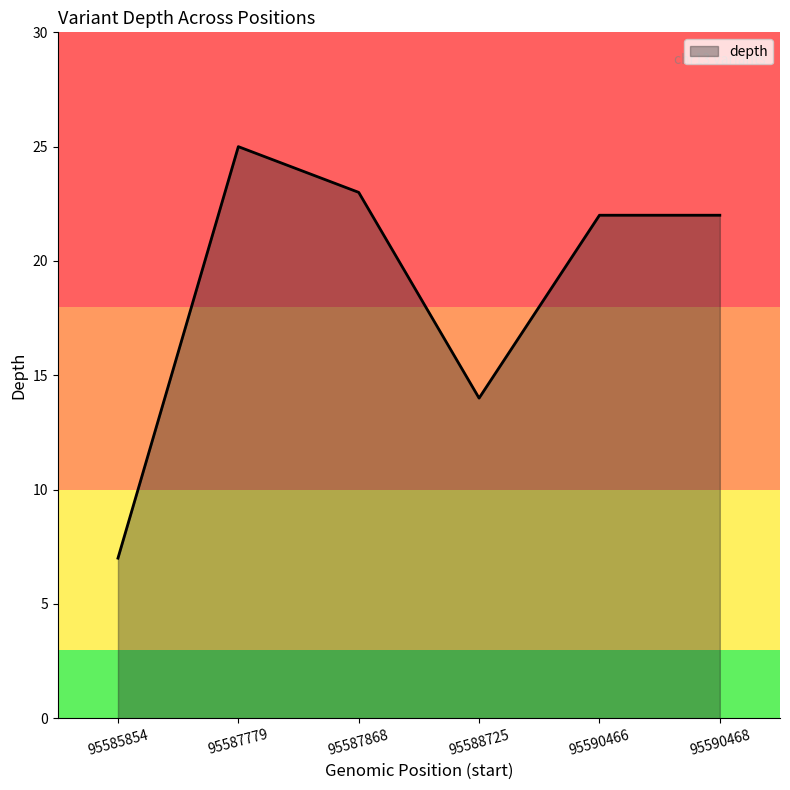

Which category has the highest value across all series?

95587779